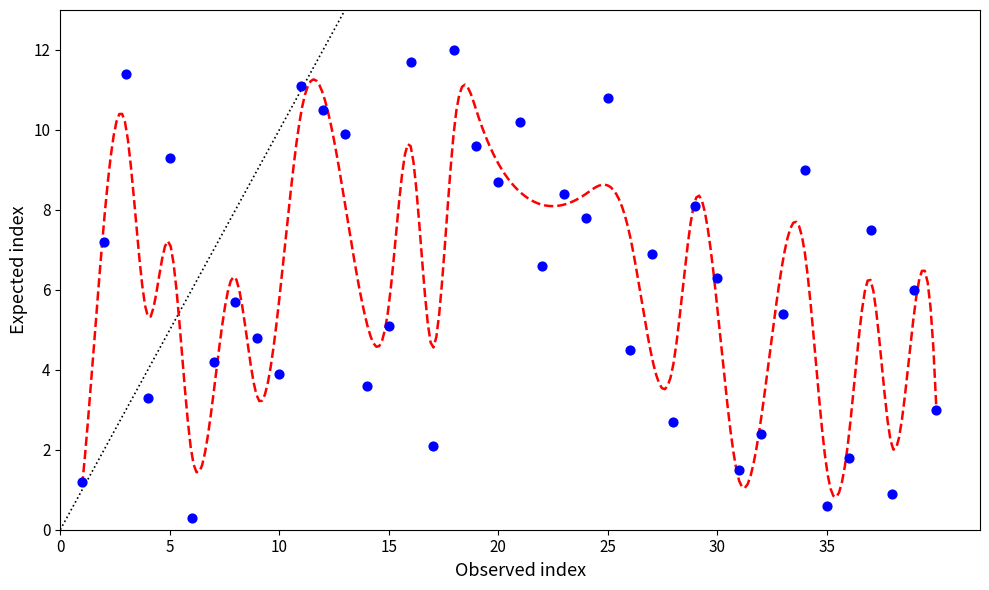

What is the range of Y values (max minus min)?

11.7